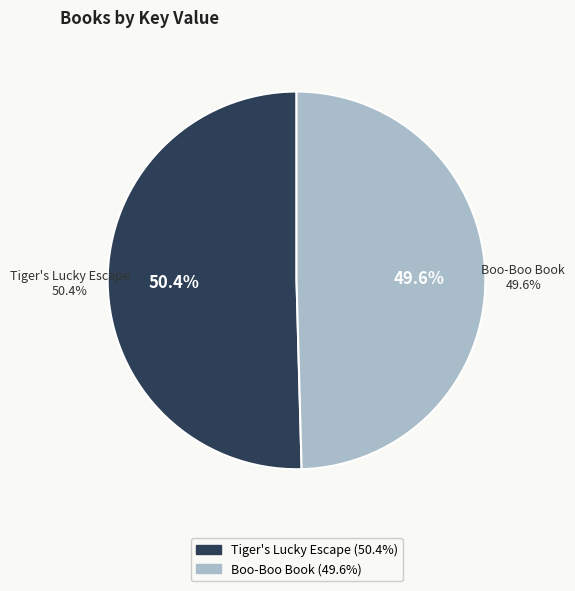

What is the majority slice?

Tiger's Lucky Escape